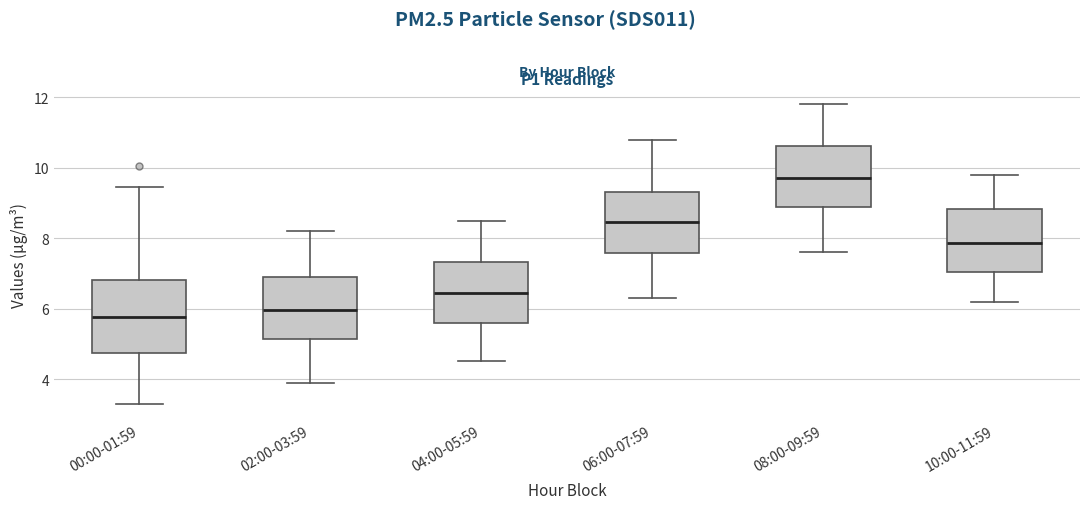

Which box is the tallest, from its lower edge to its upper edge?

00:00-01:59